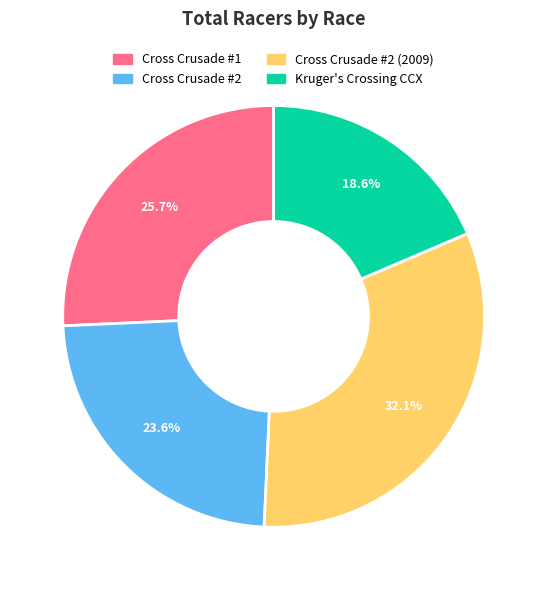

To the nearest percent, what is the difference between the largest and smallest slice percentages?

14%